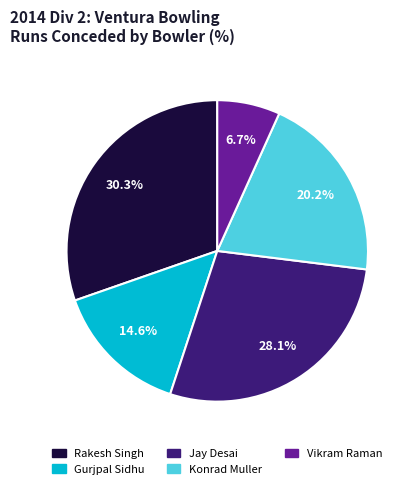

How many slices are in this pie chart?

5